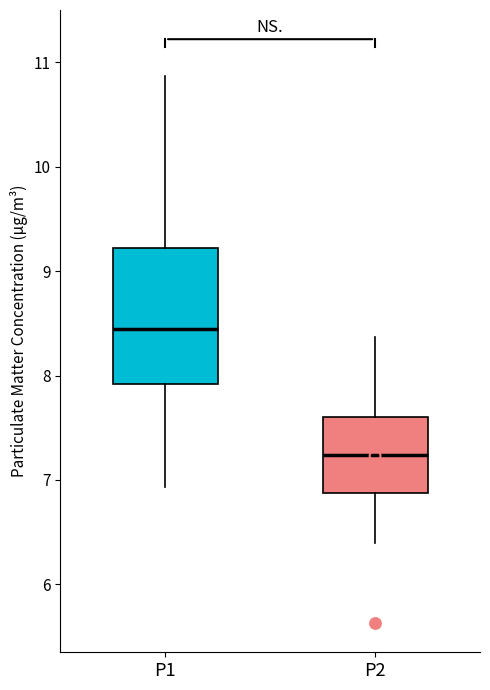

Reading left to right, transcribe this box plot: for each box, give where its median line is, the range the box spans, and where its two whiskers end, as read against the y-axis. The values are not printed on the chart, so give them approximately, as read against the axis.

P1: median 8.5, box 7.9 to 9.2, whiskers 6.9 to 10.9
P2: median 7.2, box 6.9 to 7.6, whiskers 6.4 to 8.4